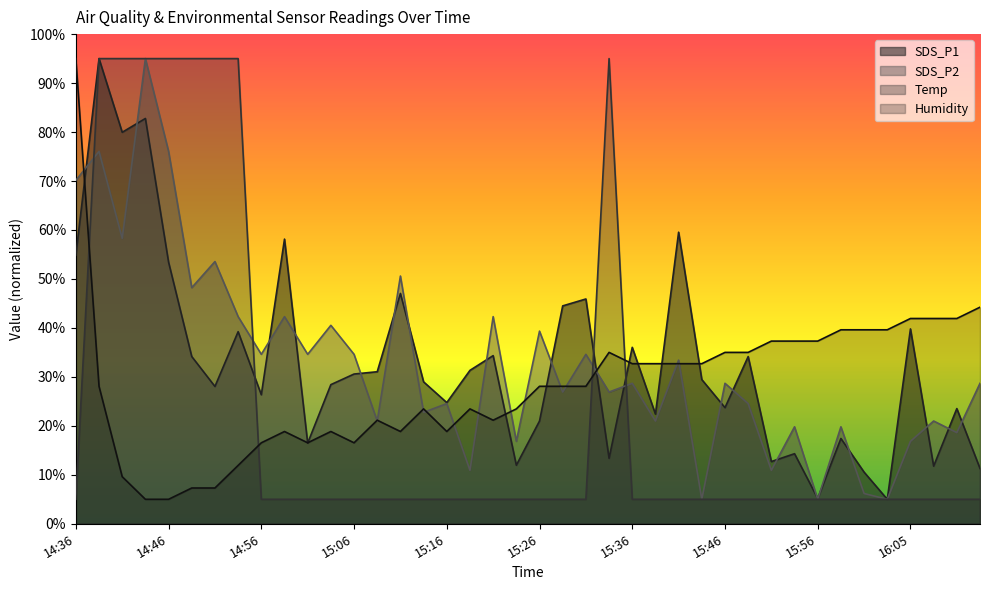

What is the difference between the SDS_P1 values at 15:36 and 16:08?

24.3